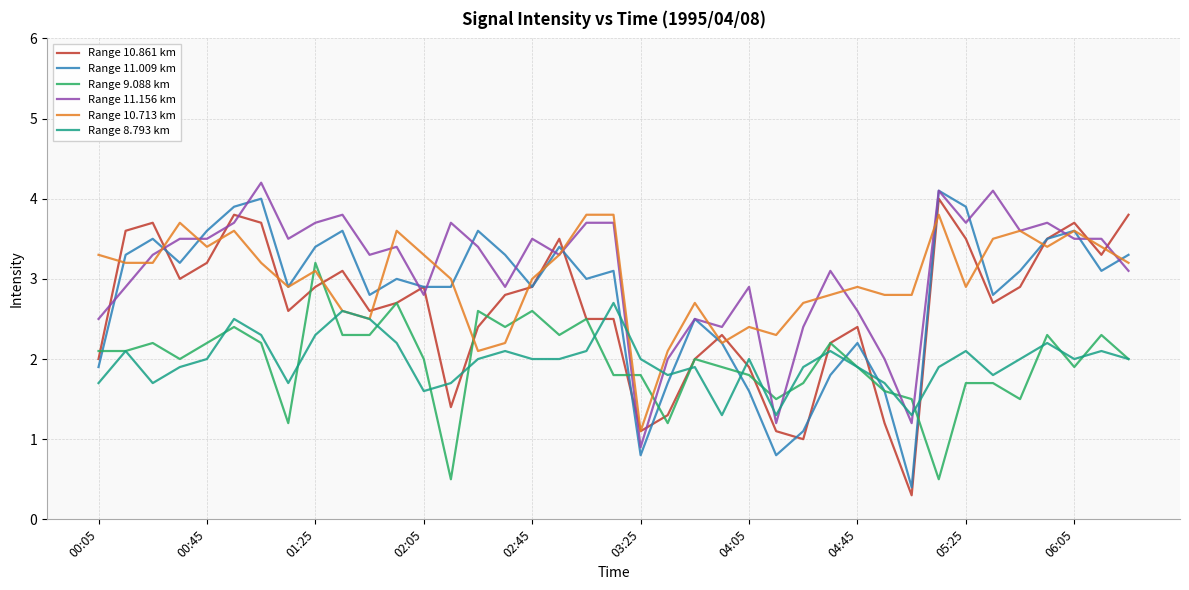

What is the greatest value displayed?

4.2